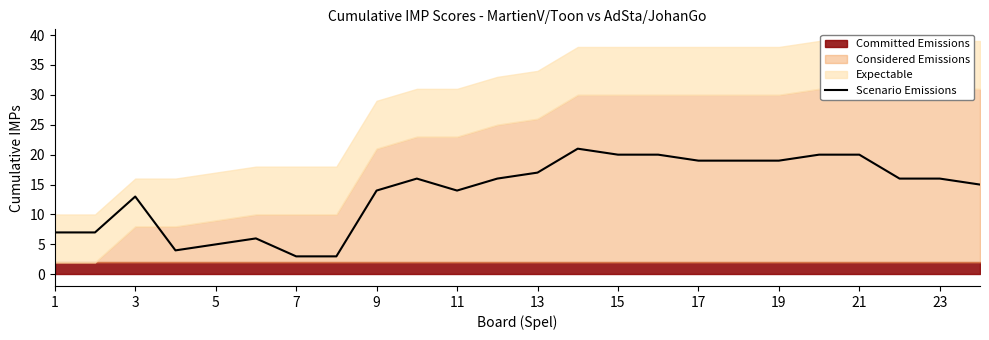

Does the chart display data point markers on the line(s)?

No